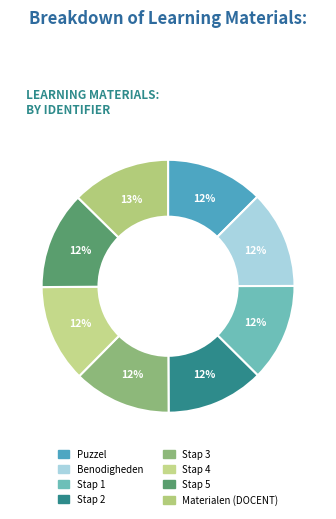

Is it true that Stap 4 is 26% of the pie?

False